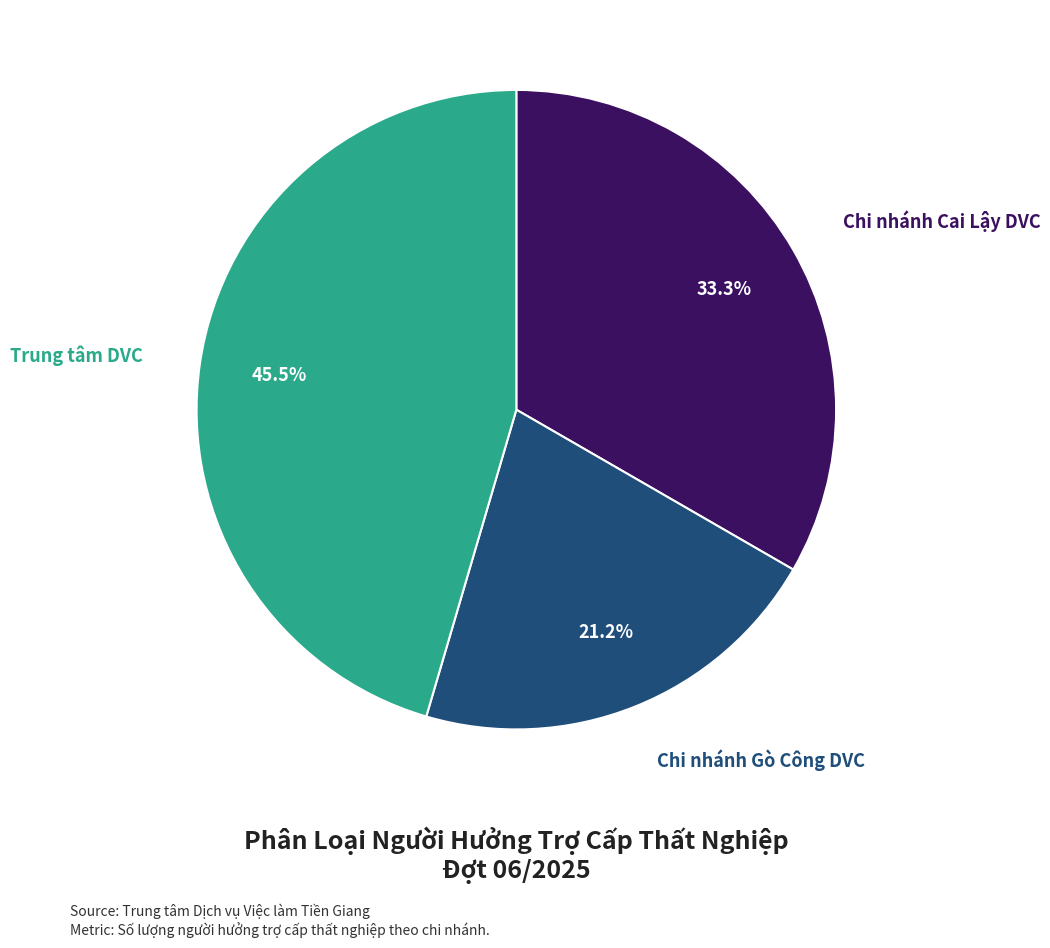

Is there a majority slice in this chart?

No